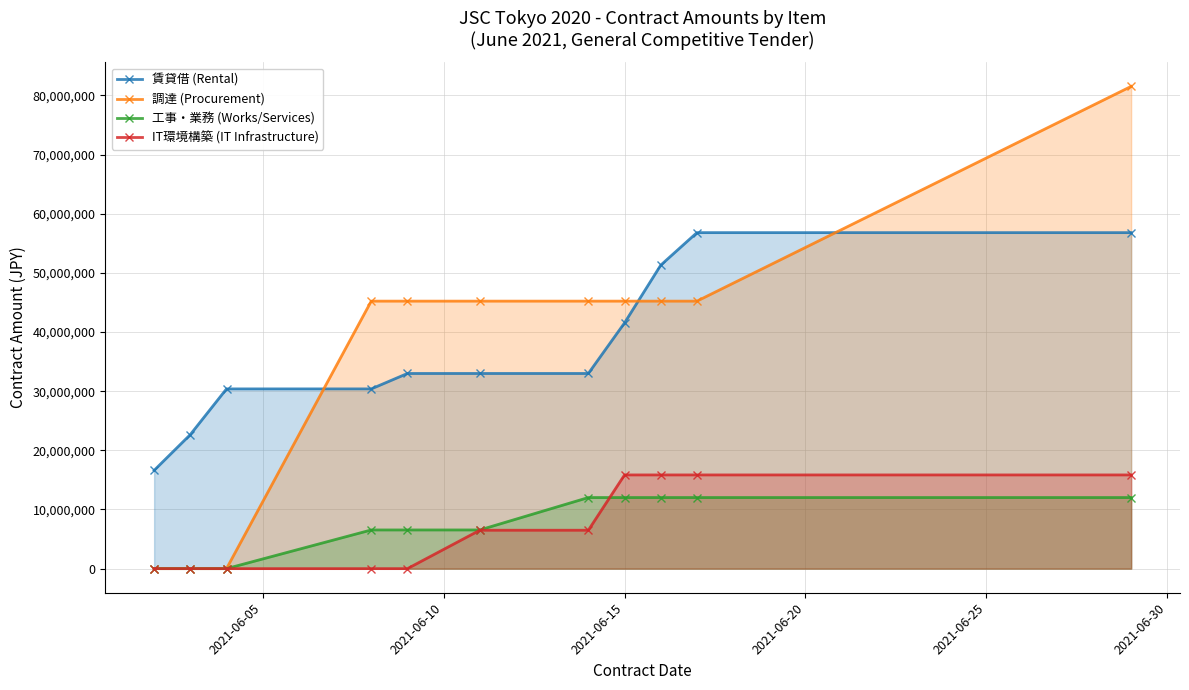

What are all the series names shown in the legend?

賃貸借 (Rental), 調達 (Procurement), 工事・業務 (Works/Services), IT環境構築 (IT Infrastructure)